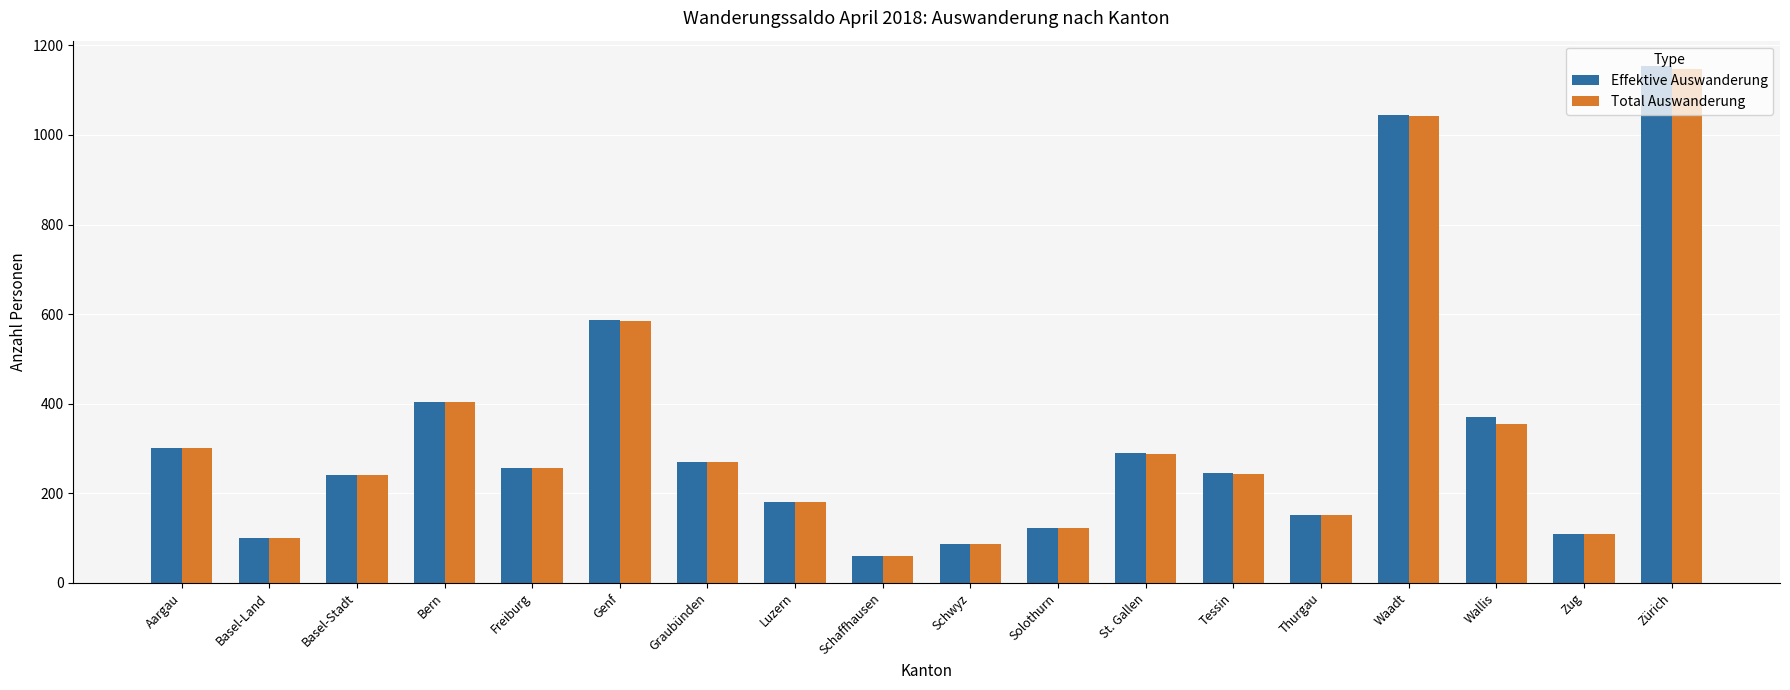

Where does the Total Auswanderung series first go above 256?

Aargau